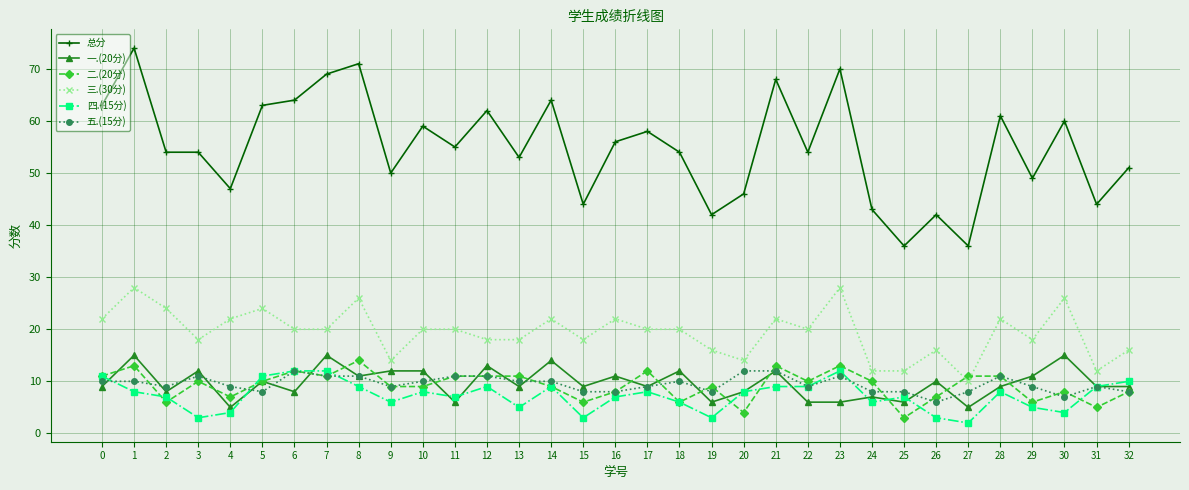

True or false: 二.(20分) has more than 0 points higher than both neighbors.

True